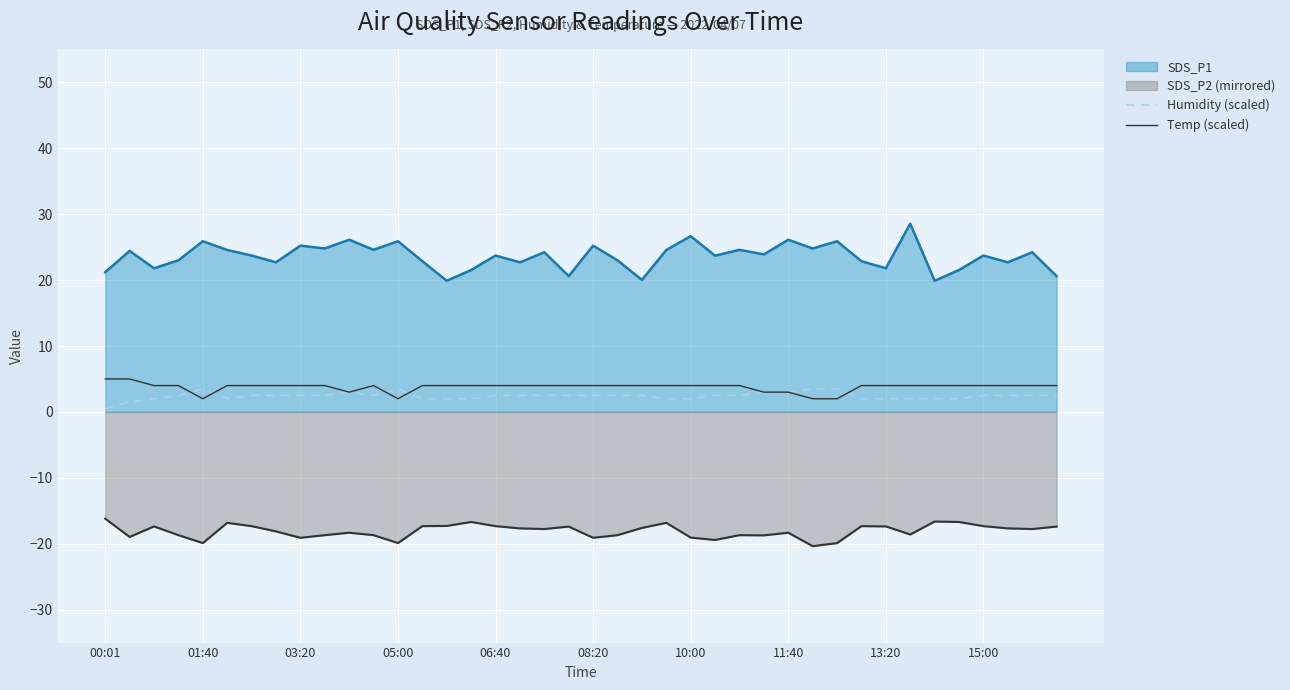

What is the sum of all Humidity (scaled) values?

96.5